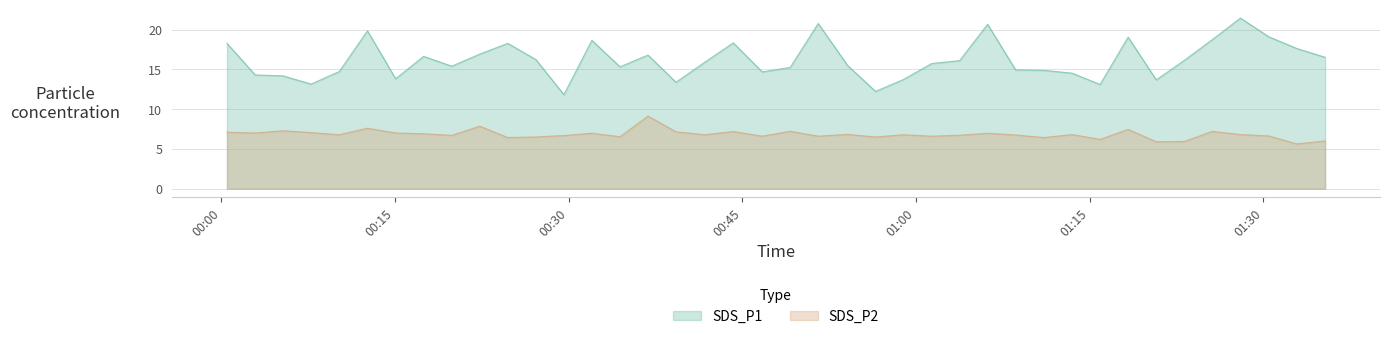

True or false: SDS_P2 and SDS_P1 intersect in this chart.

False